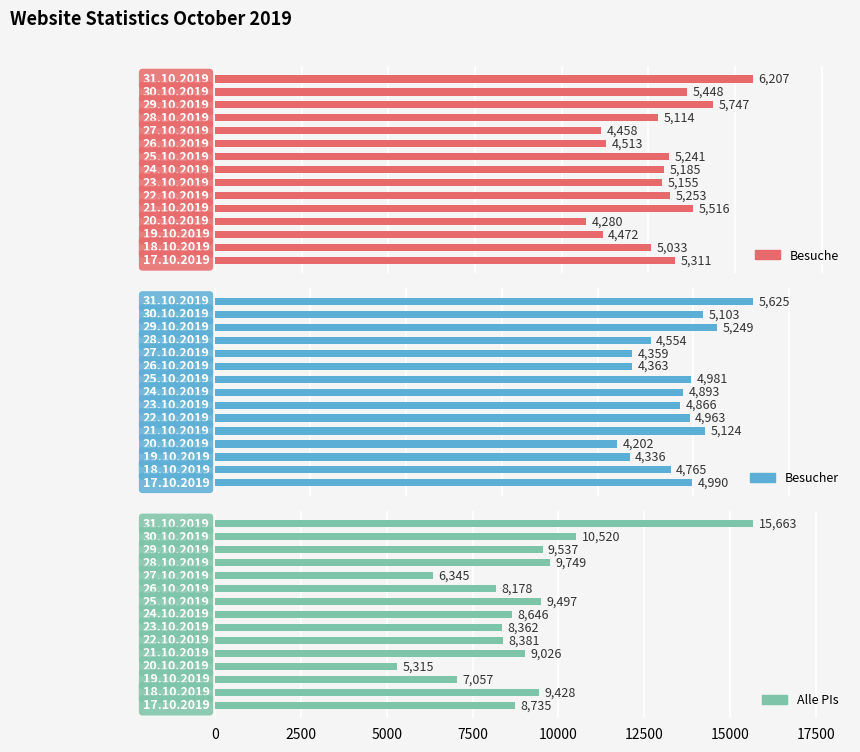

Rank the series by their maximum value, from highest to lowest.

Alle PIs, Besuche, Besucher